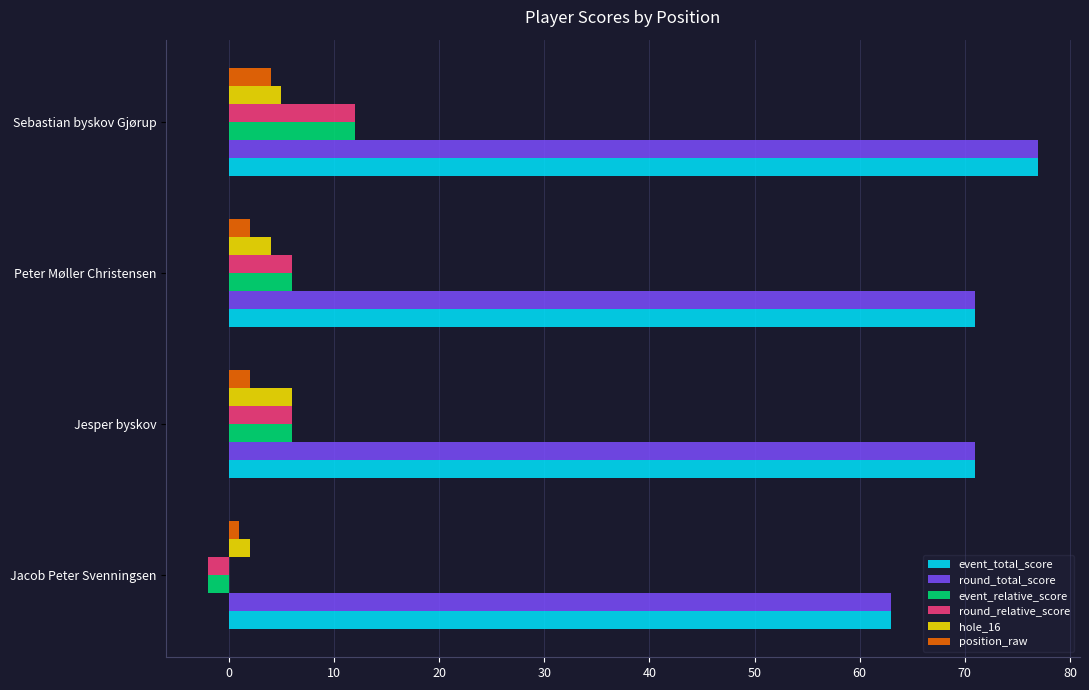

What is the maximum value for hole_16?

6